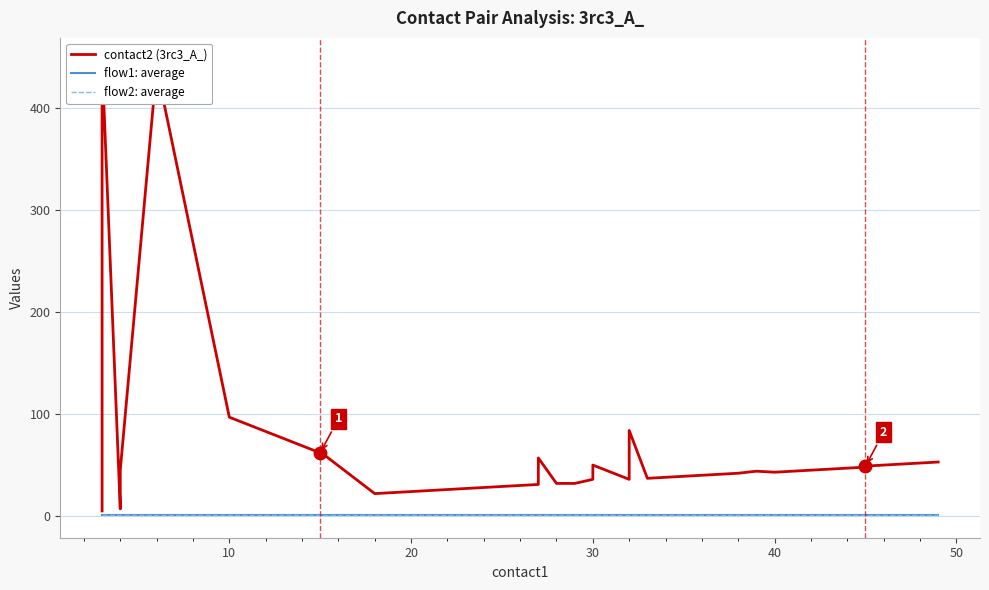

What is the maximum value shown in the chart?

447